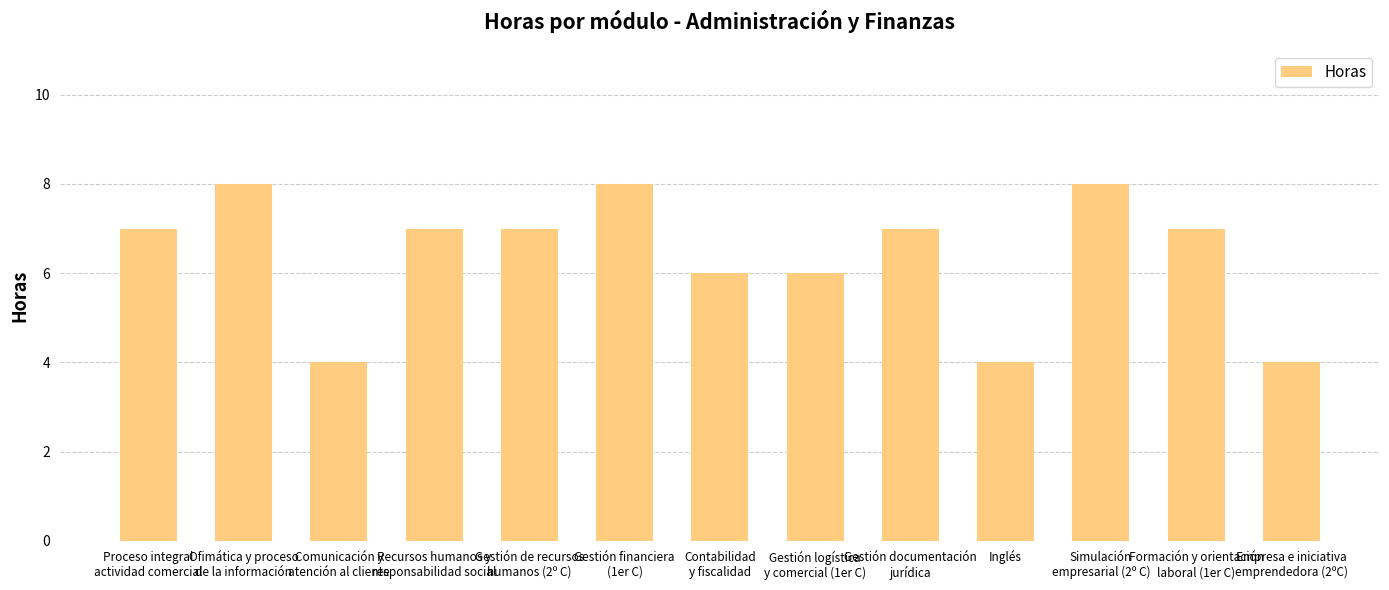

Which has a higher value, Inglés or Gestión documentación
jurídica?

Gestión documentación
jurídica